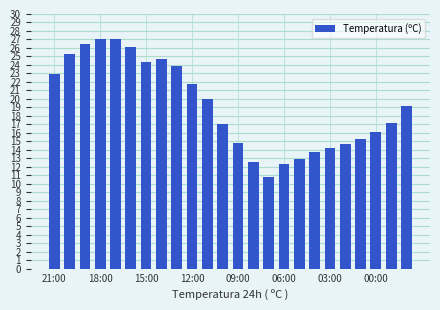

What is the minimum value shown in the chart?

10.8